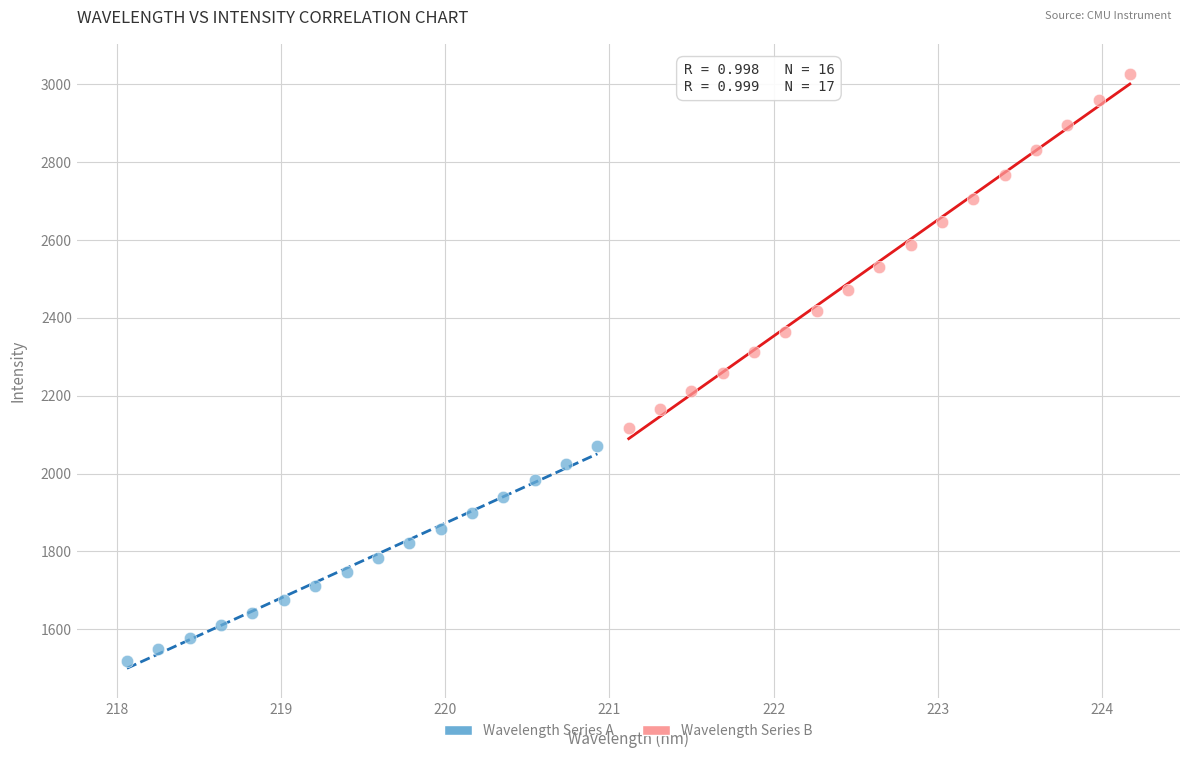

Which series contains the highest Y value?

Wavelength Series B